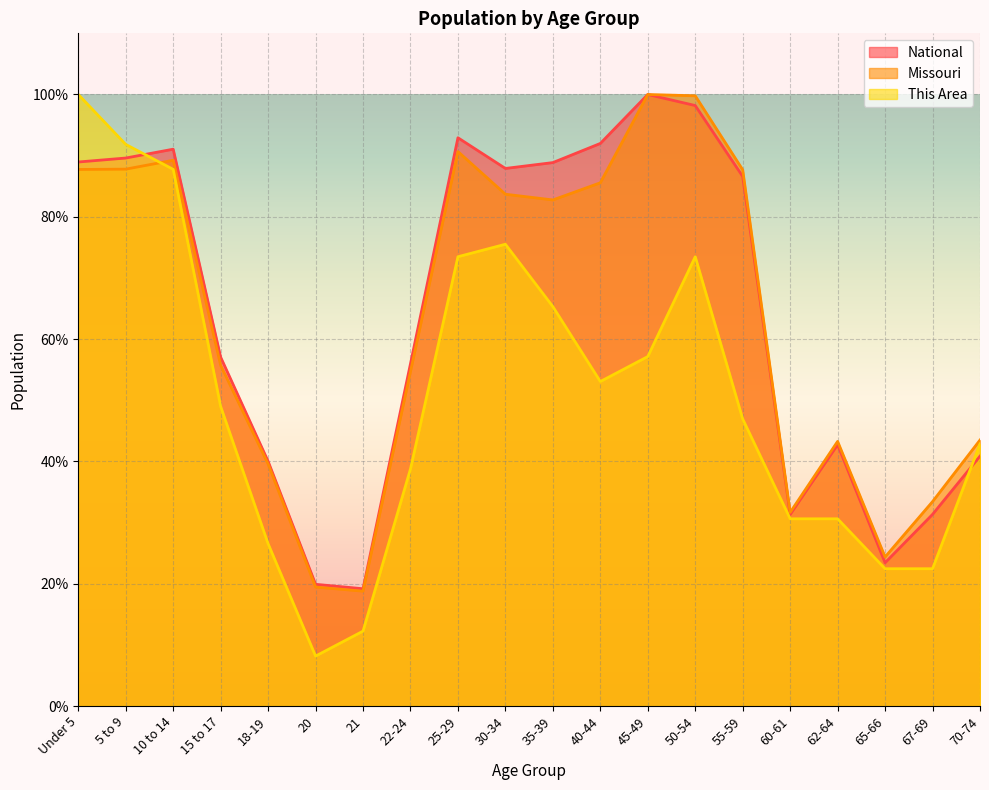

What is the label of the 14th point from the left?

50-54